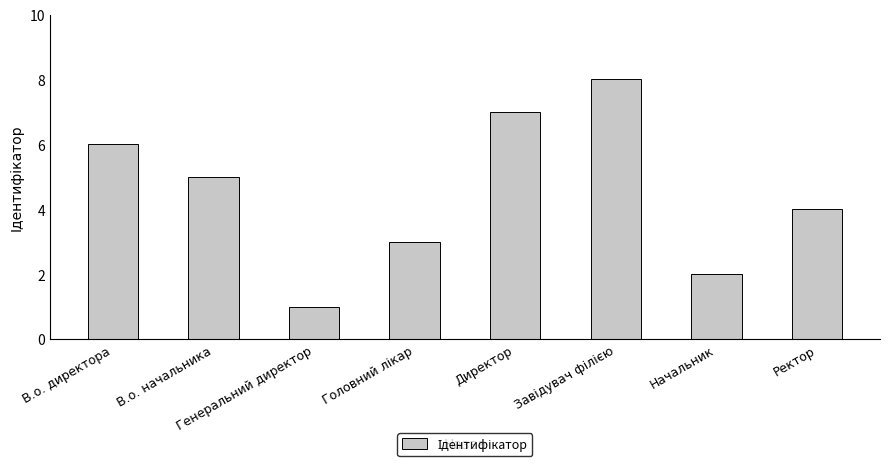

What is the sum of the values at В.о. начальника and Директор?

12